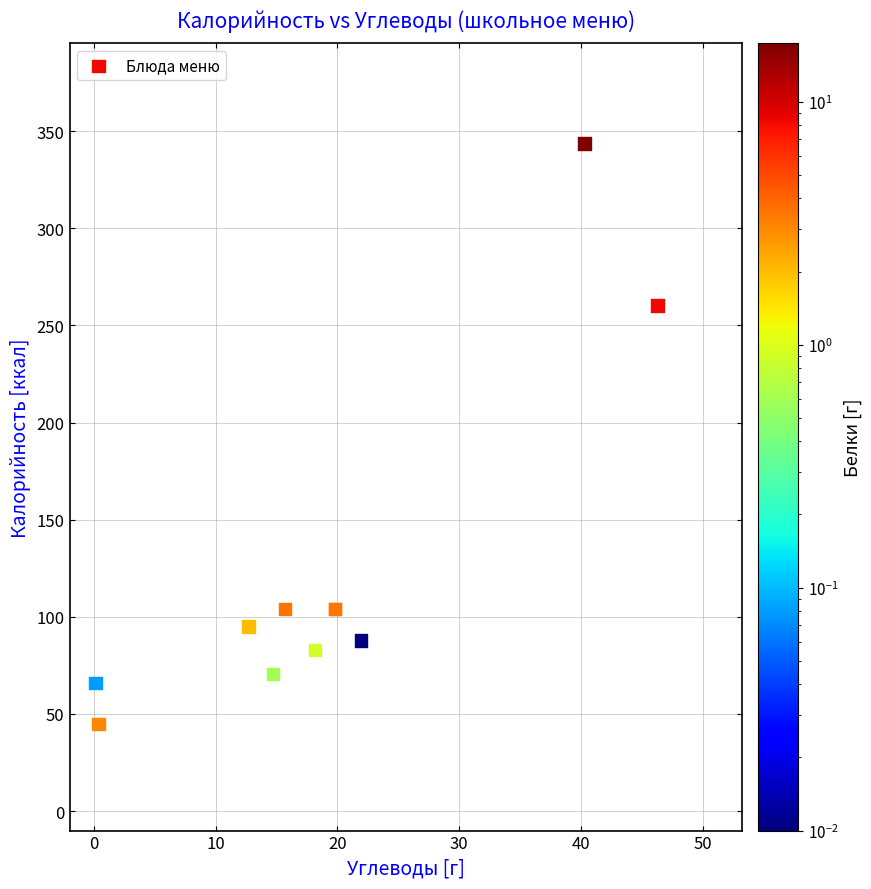

What Y value in the scatter plot is closest to 194?

260.3